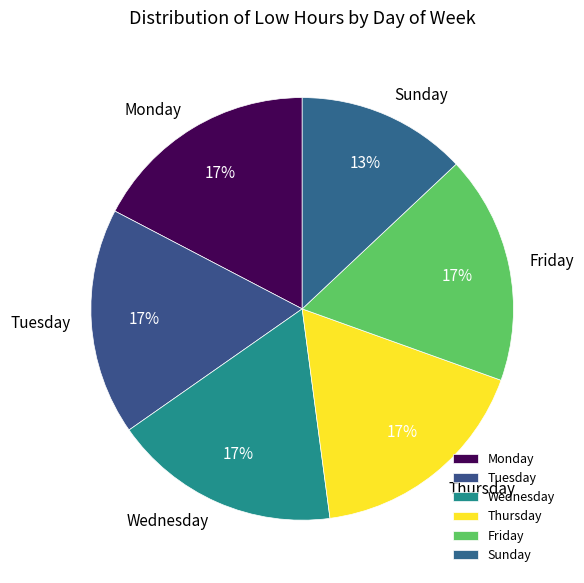

What percentage is the Sunday slice, to the nearest percent?

13%